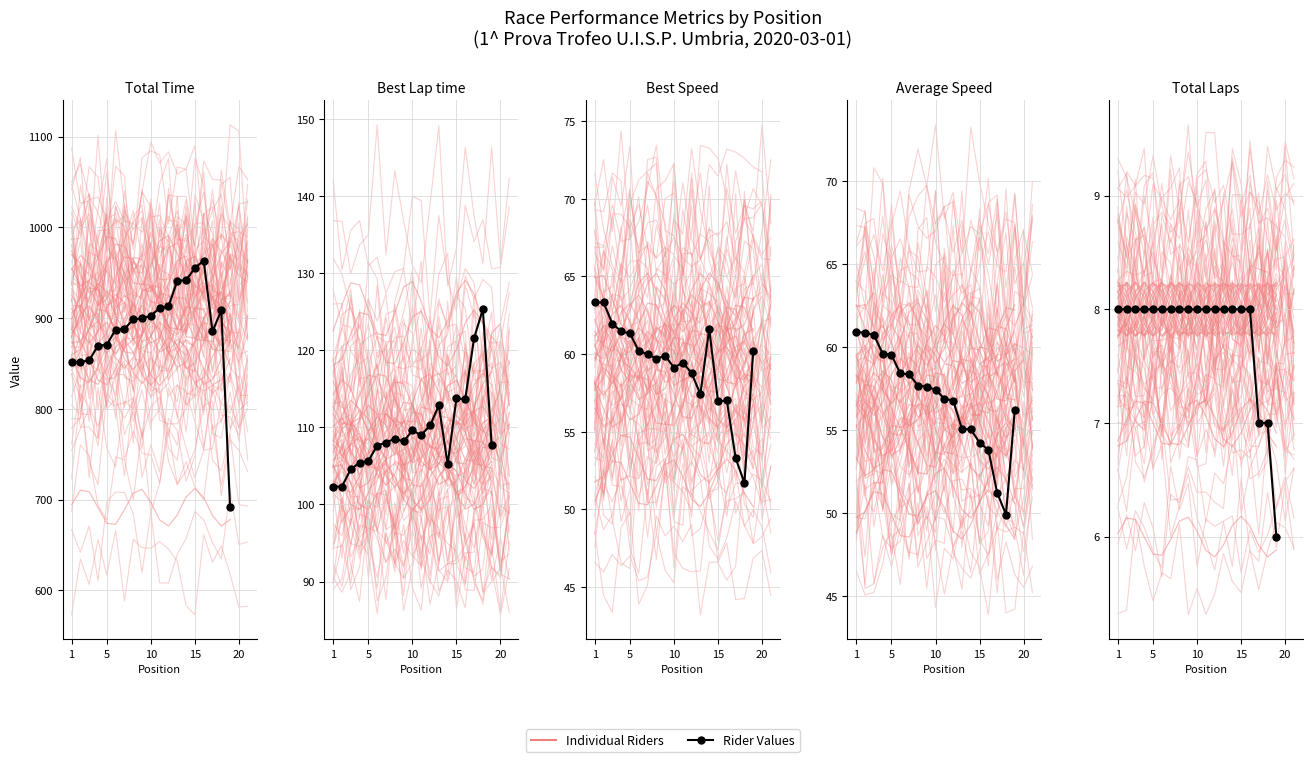

True or false: Total Laps and Best Speed intersect in this chart.

False